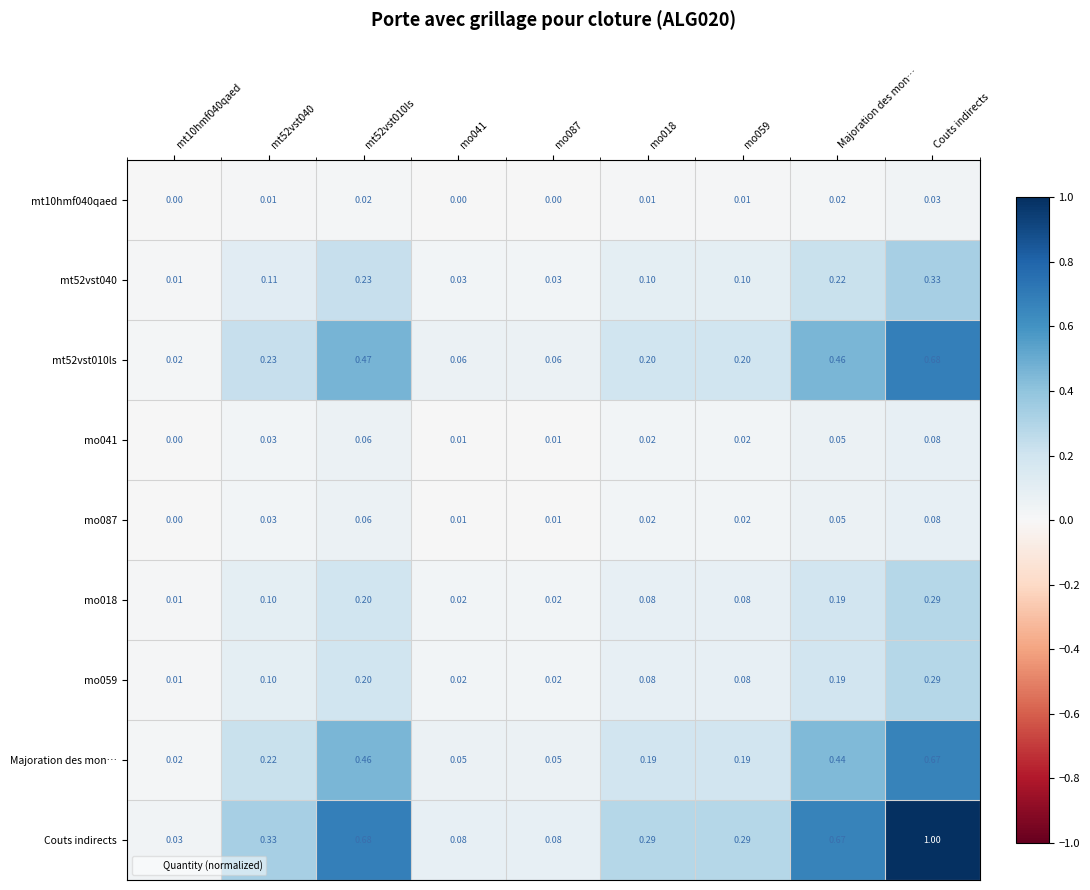

Which series has the widest spread of values?

Couts indirects